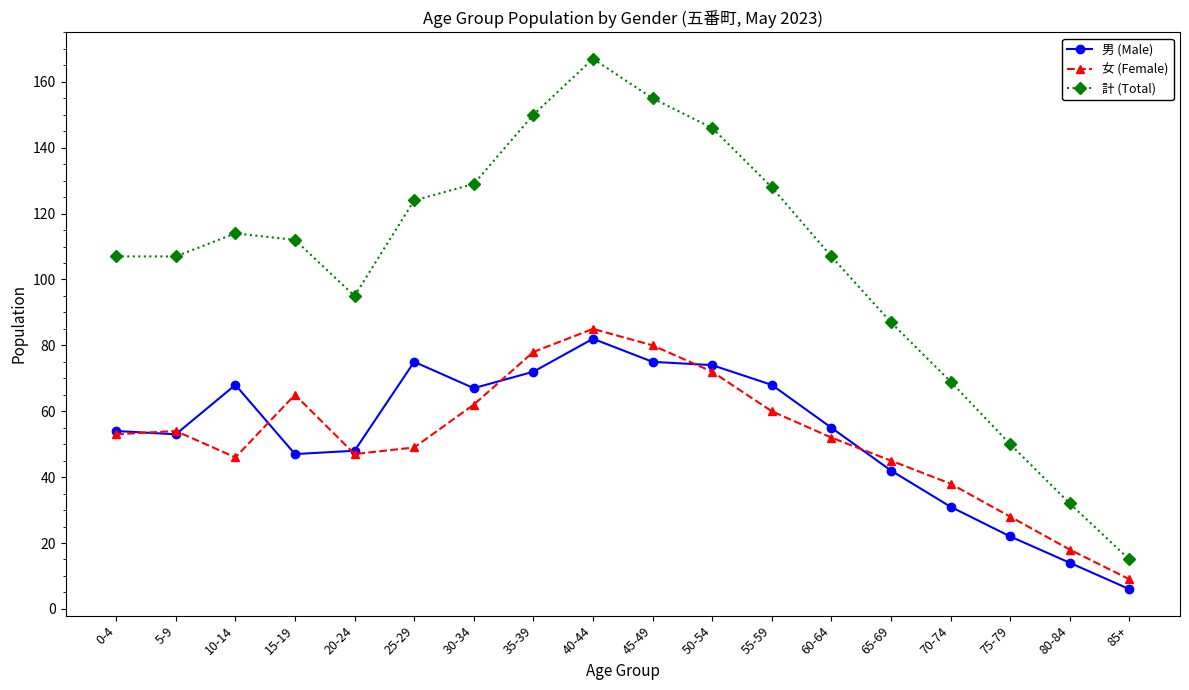

At how many categories does at least one series exceed 38?

16